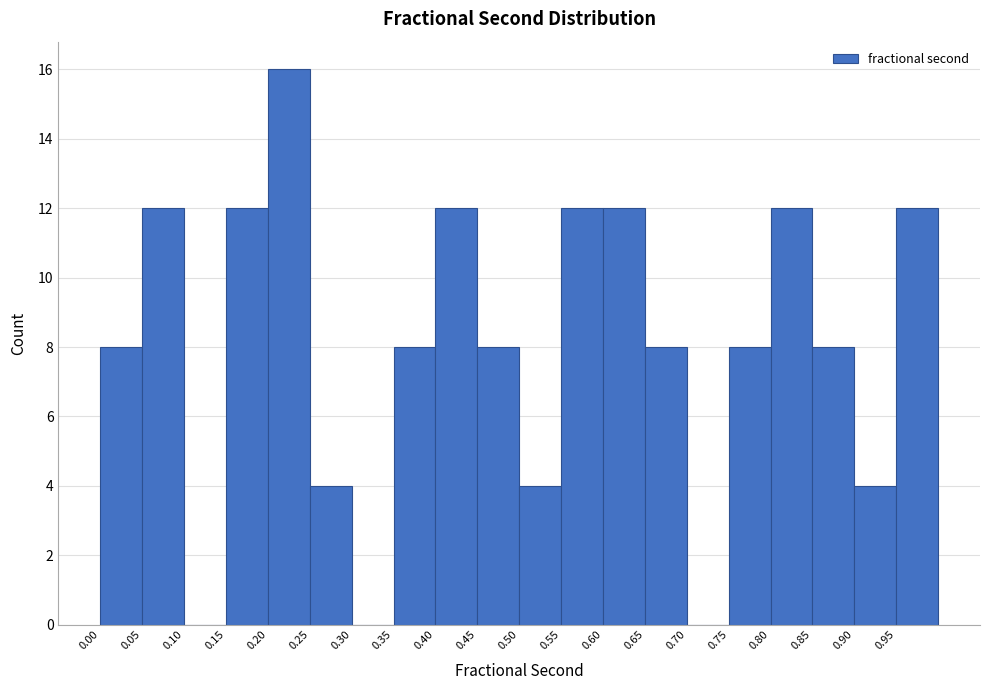

How tall is the bar that spans 0.05 to 0.10 on the x-axis? The values are not printed on the chart, so give them approximately, as read against the axis.

12